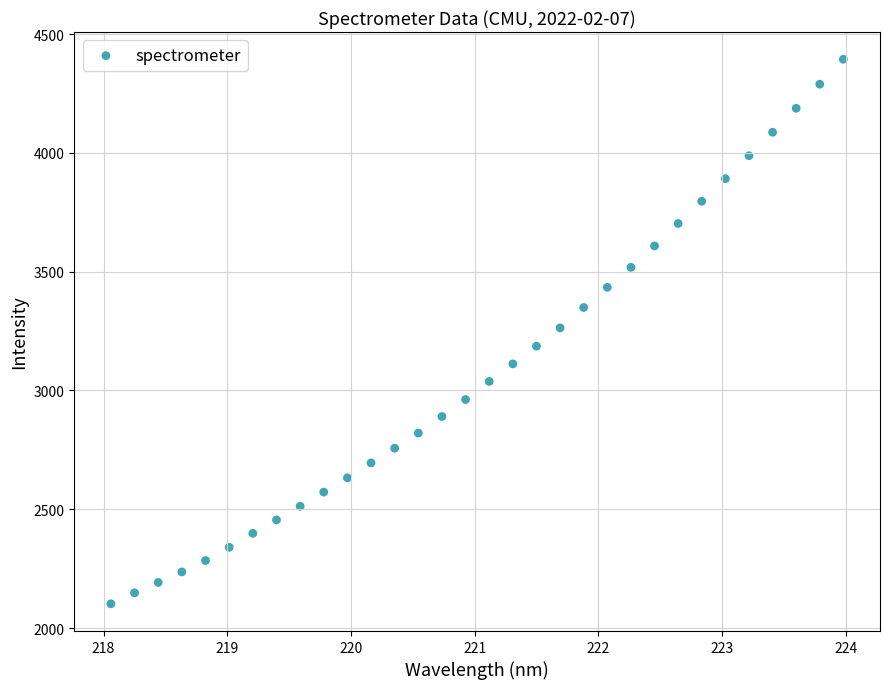

What is the range of X values (max minus min)?

5.9